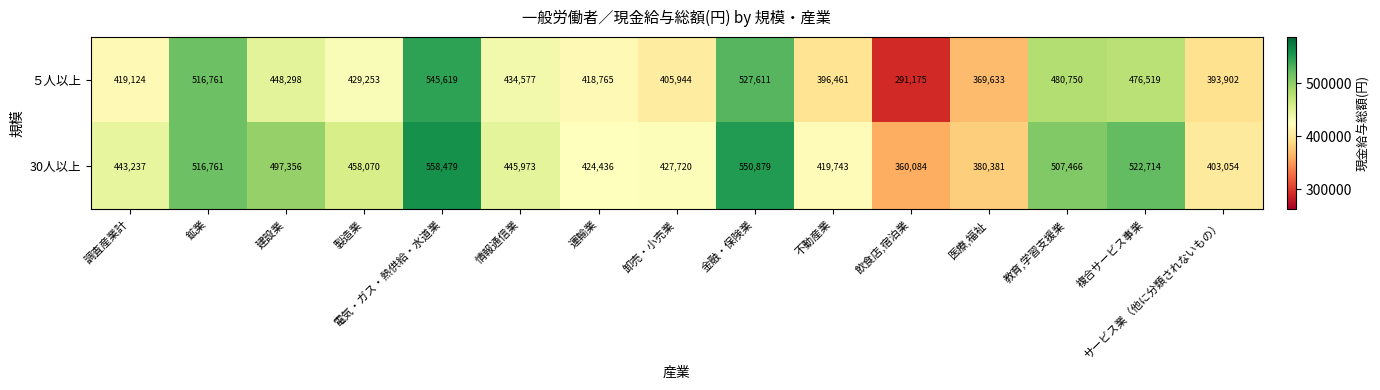

True or false: 30人以上 has a value of 668842 at 製造業.

False